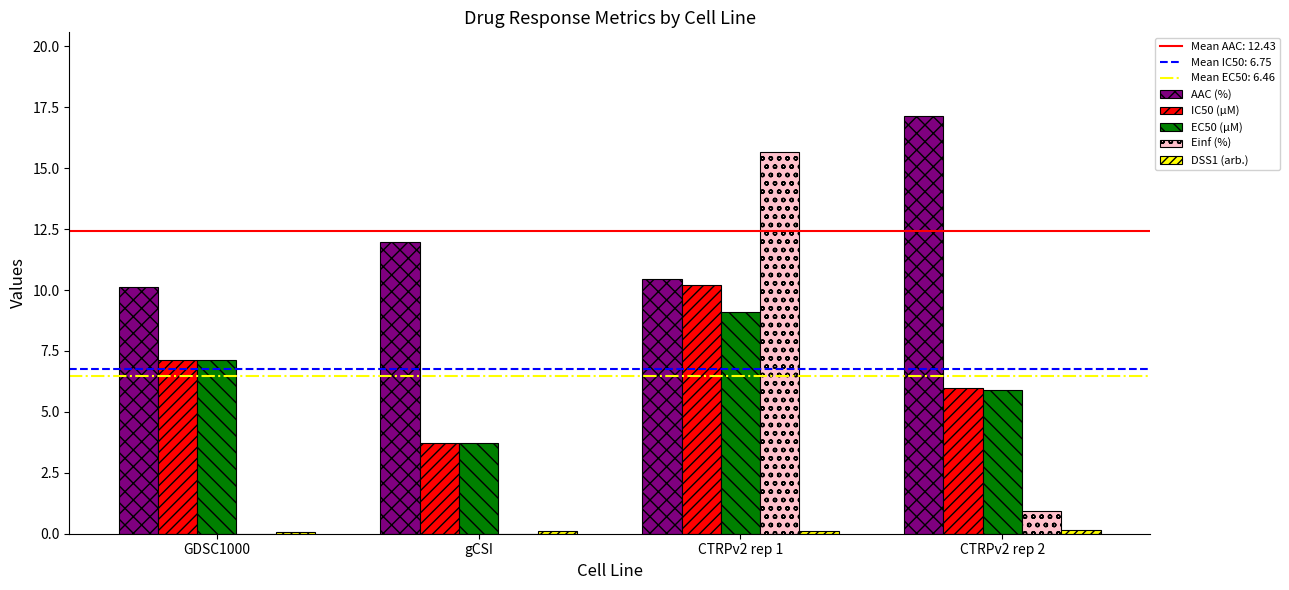

How many groups of bars are there?

4